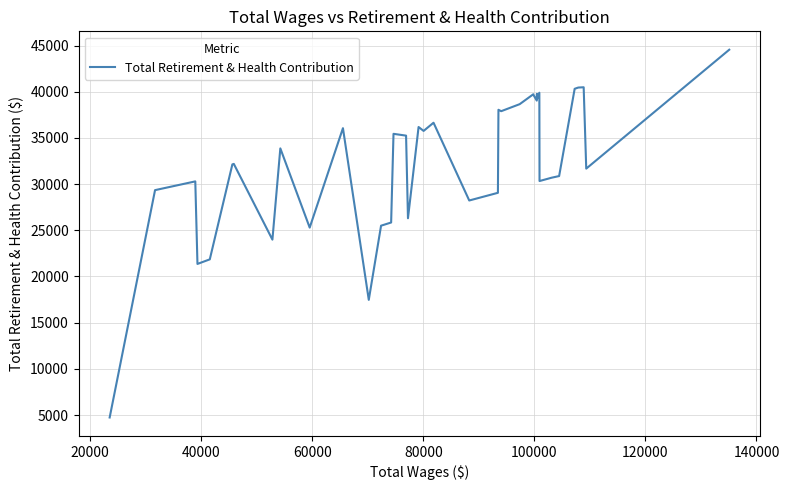

What is the minimum value shown in the chart?

4732